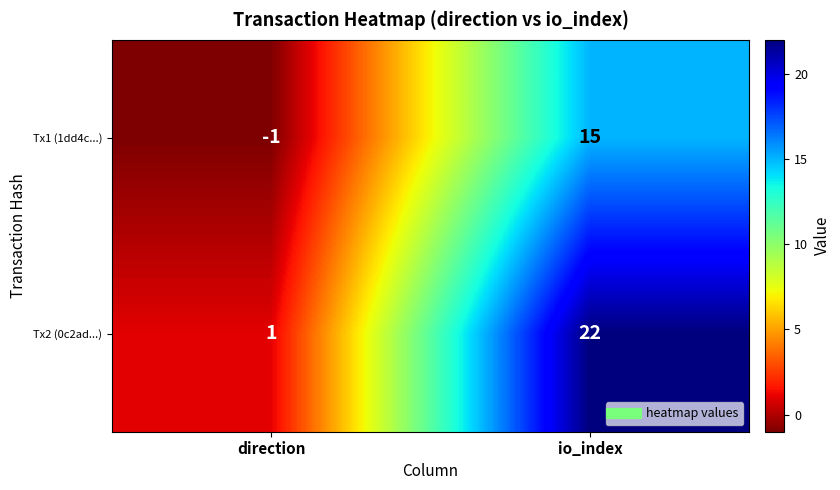

List the series in order of their peak value, lowest first.

Tx1 (1dd4c...), Tx2 (0c2ad...)